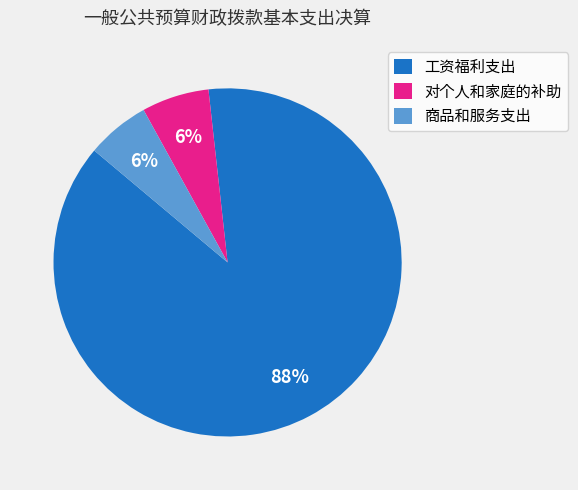

Is it true that 对个人和家庭的补助 is 16% of the pie?

False